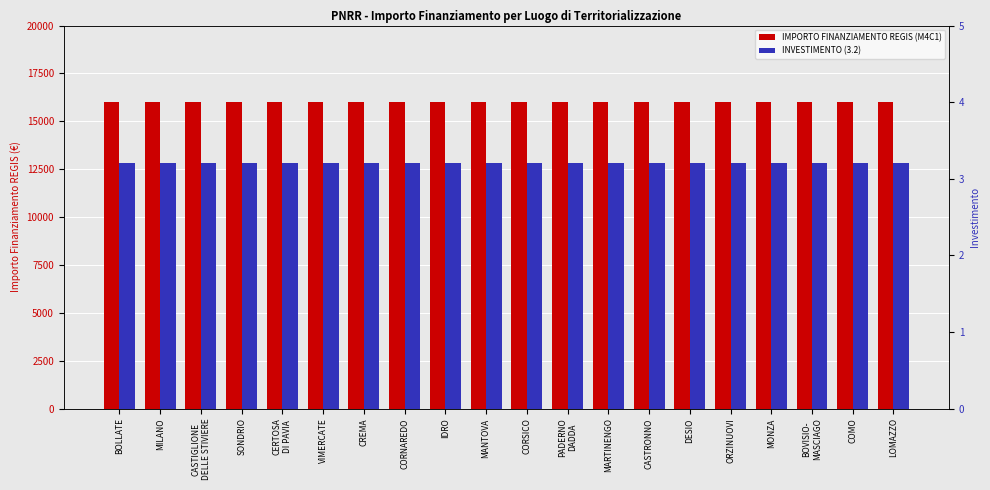

List the labels in order of IMPORTO FINANZIAMENTO REGIS (M4C1) value, largest first.

BOLLATE, MILANO, CASTIGLIONE
DELLE STIVIERE, SONDRIO, CERTOSA
DI PAVIA, VIMERCATE, CREMA, CORNAREDO, IDRO, MANTOVA, CORSICO, PADERNO
DADDA, MARTINENGO, CASTRONNO, DESIO, ORZINUOVI, MONZA, BOVISIO-
MASCIAGO, COMO, LOMAZZO